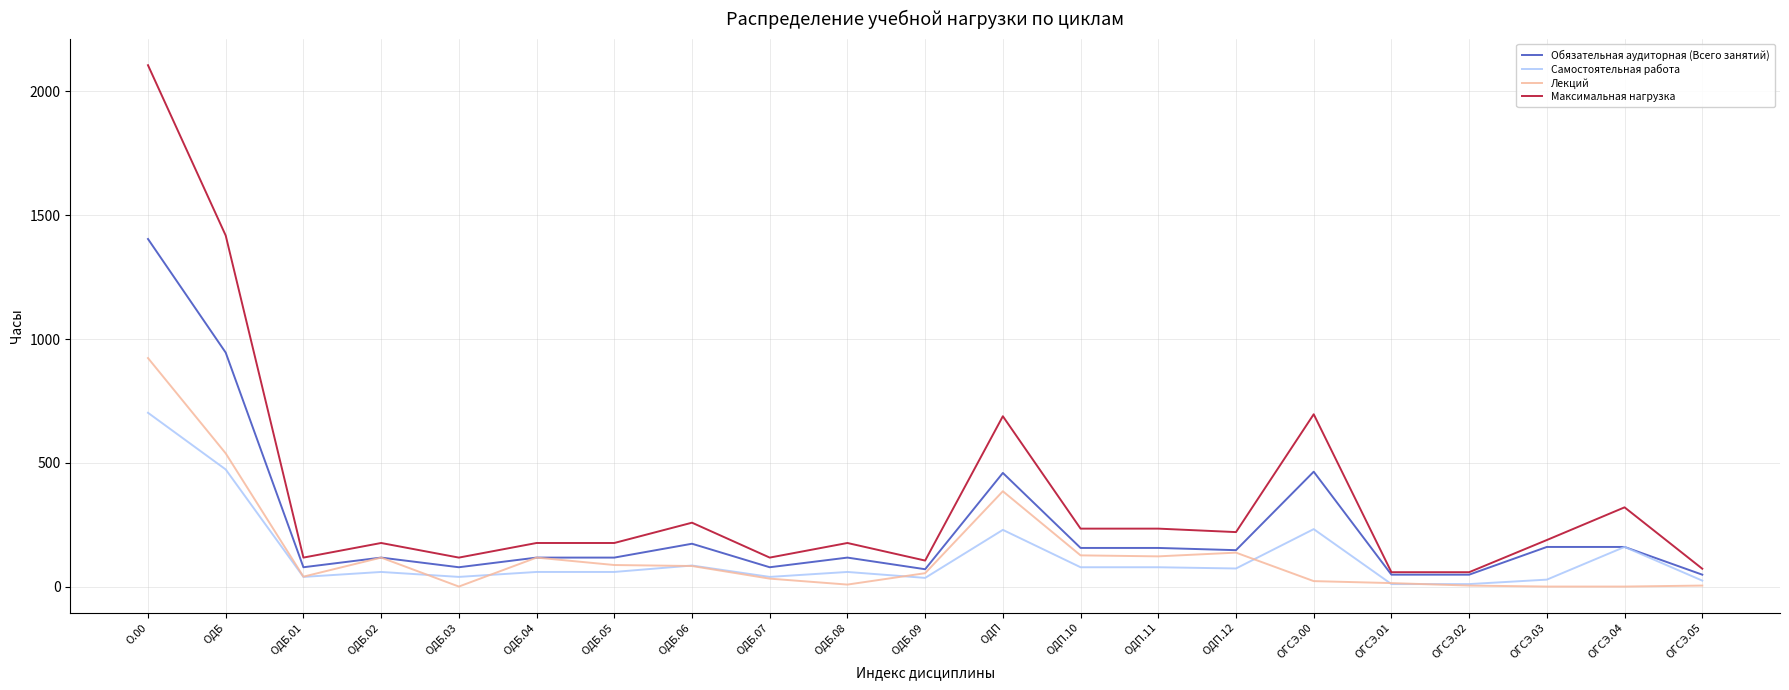

What are all the series names shown in the legend?

Обязательная аудиторная (Всего занятий), Самостоятельная работа, Лекций, Максимальная нагрузка